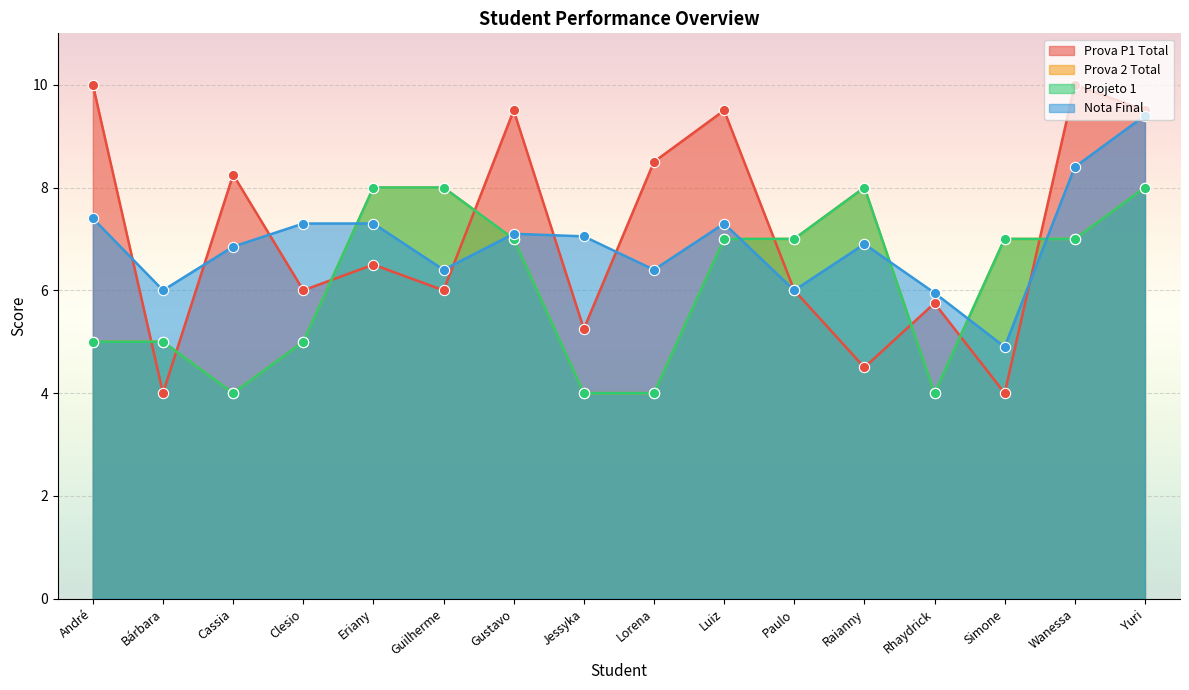

Which series reaches the minimum Y coordinate?

Prova P1 Total